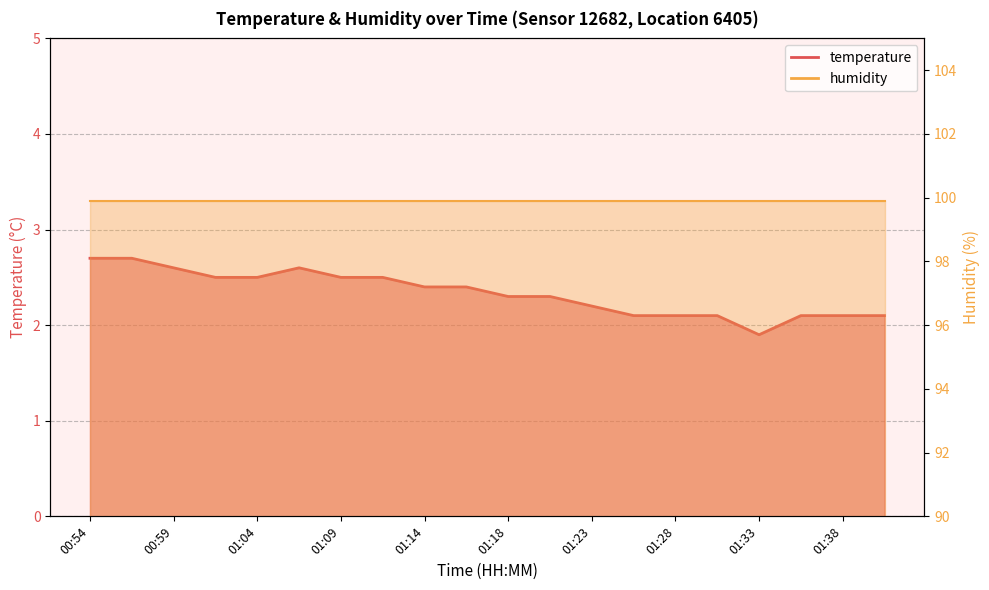

List the labels in order of value, largest first.

00:54, 00:57, 00:59, 01:06, 01:01, 01:04, 01:09, 01:11, 01:14, 01:16, 01:18, 01:21, 01:23, 01:26, 01:28, 01:31, 01:35, 01:38, 01:40, 01:33